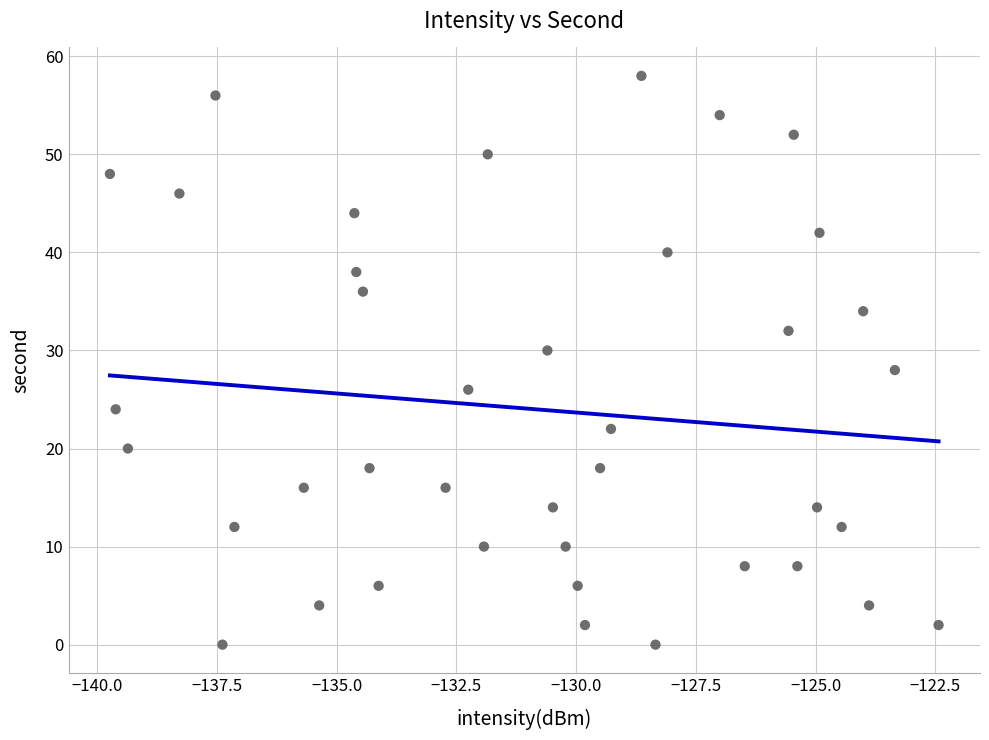

What is the range of Y values (max minus min)?

58